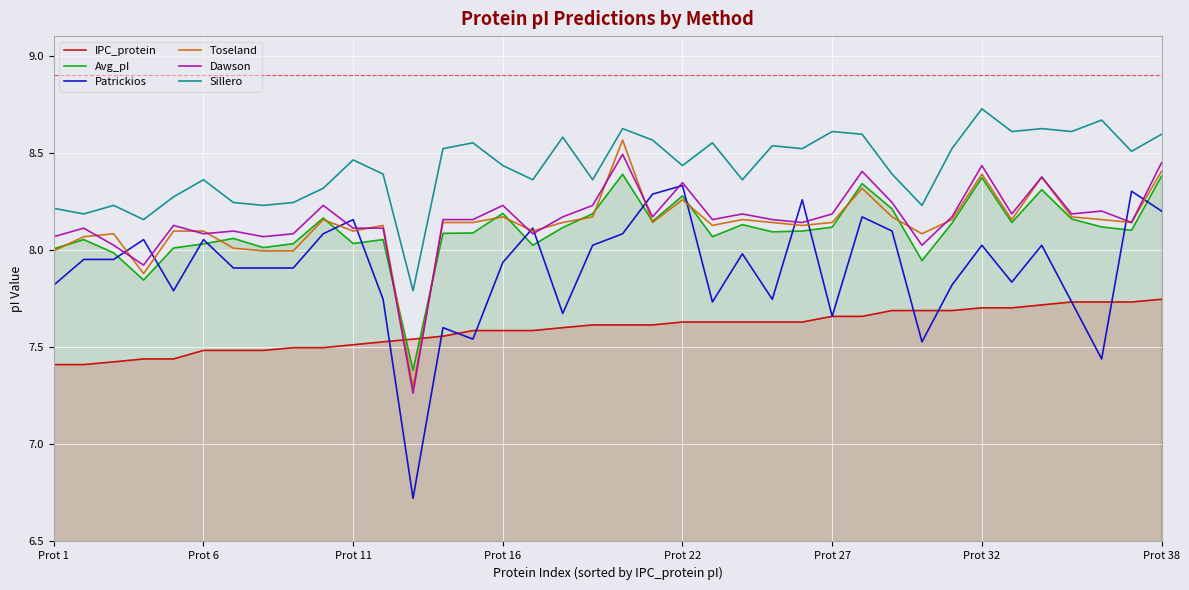

Count the Sillero values in the range 8 to 9.

37